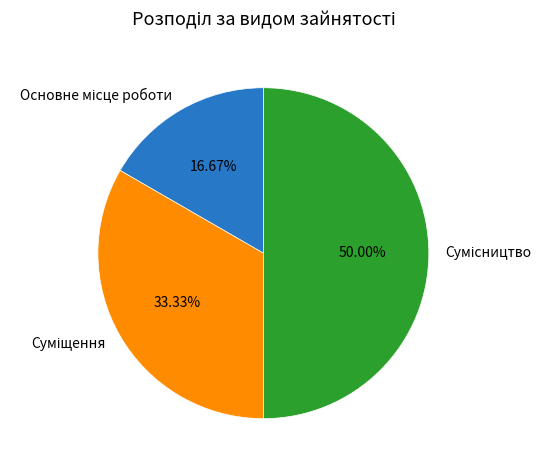

How many segments does this pie chart have?

3